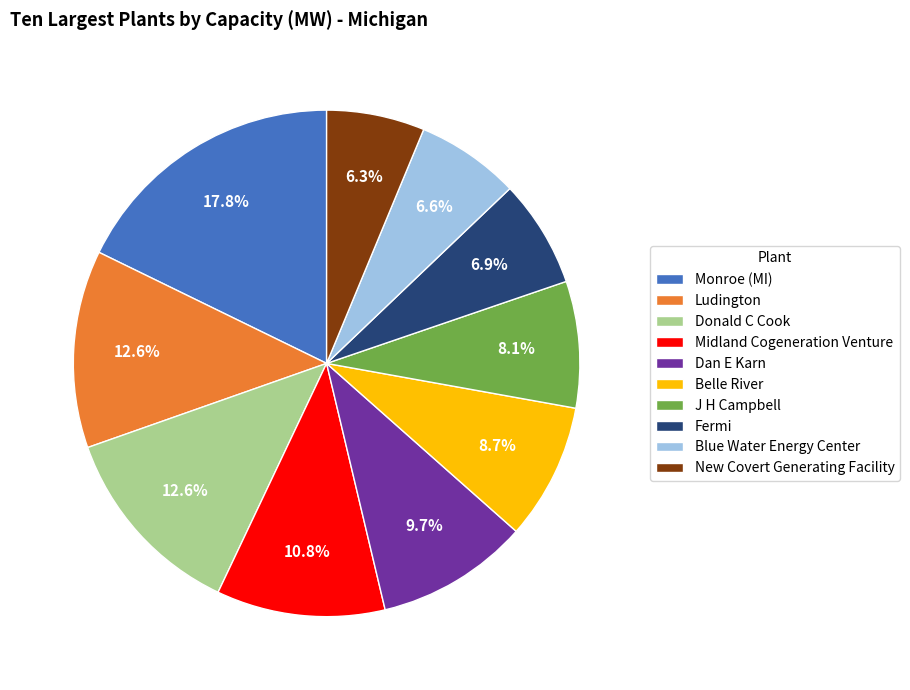

Count the number of slices in the pie.

10